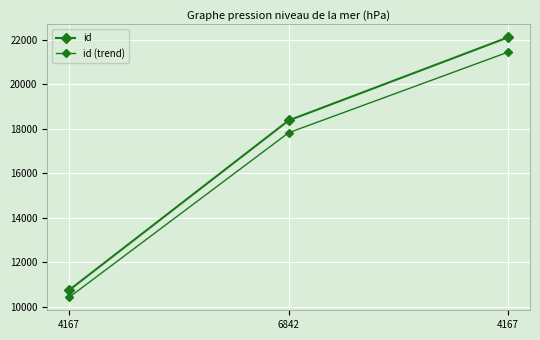

List the series in order of their overall mean, highest first.

id, id (trend)